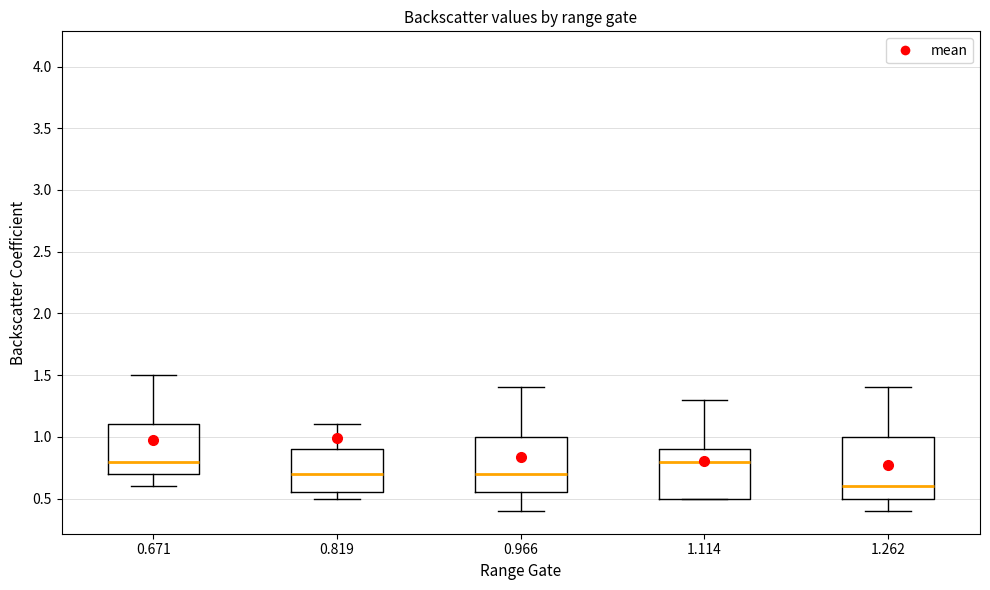

Reading left to right, transcribe this box plot: for each box, give where its median line is, the range the box spans, and where its two whiskers end, as read against the y-axis. The values are not printed on the chart, so give them approximately, as read against the axis.

0.671: median 0.80, box 0.70 to 1.10, whiskers 0.60 to 1.50
0.819: median 0.70, box 0.55 to 0.90, whiskers 0.50 to 1.10
0.966: median 0.70, box 0.55 to 1.00, whiskers 0.40 to 1.40
1.114: median 0.80, box 0.50 to 0.90, whiskers 0.50 to 1.30
1.262: median 0.60, box 0.50 to 1.00, whiskers 0.40 to 1.40